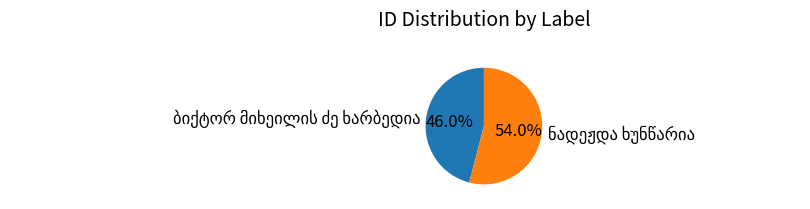

Does any single category account for the majority?

Yes